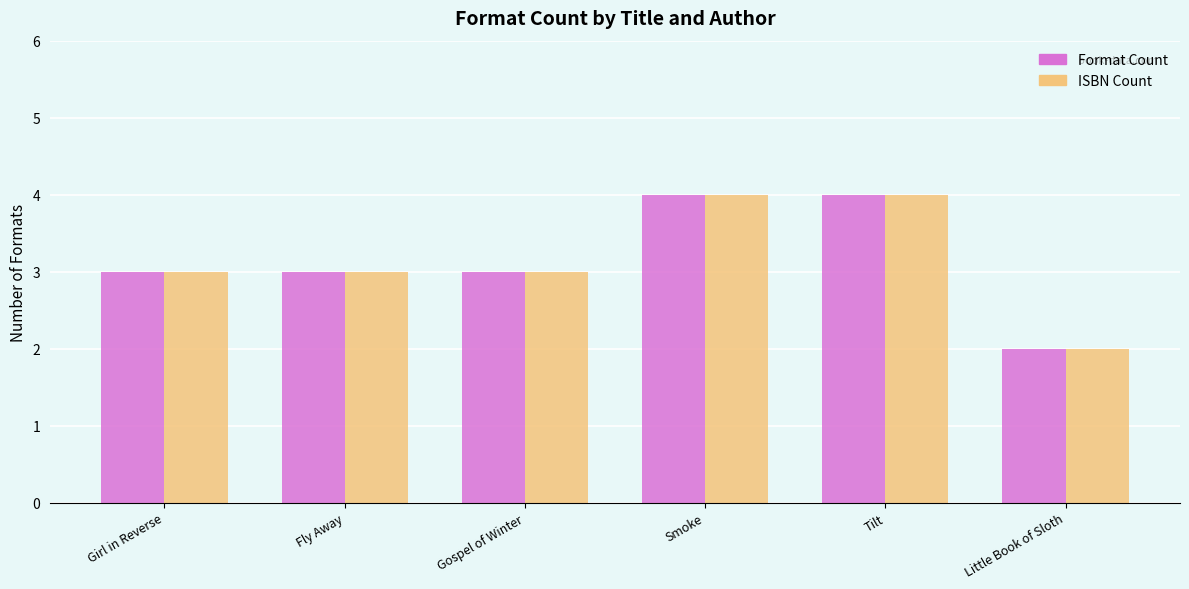

Which category has the lowest value in the Format Count series?

Little Book of Sloth